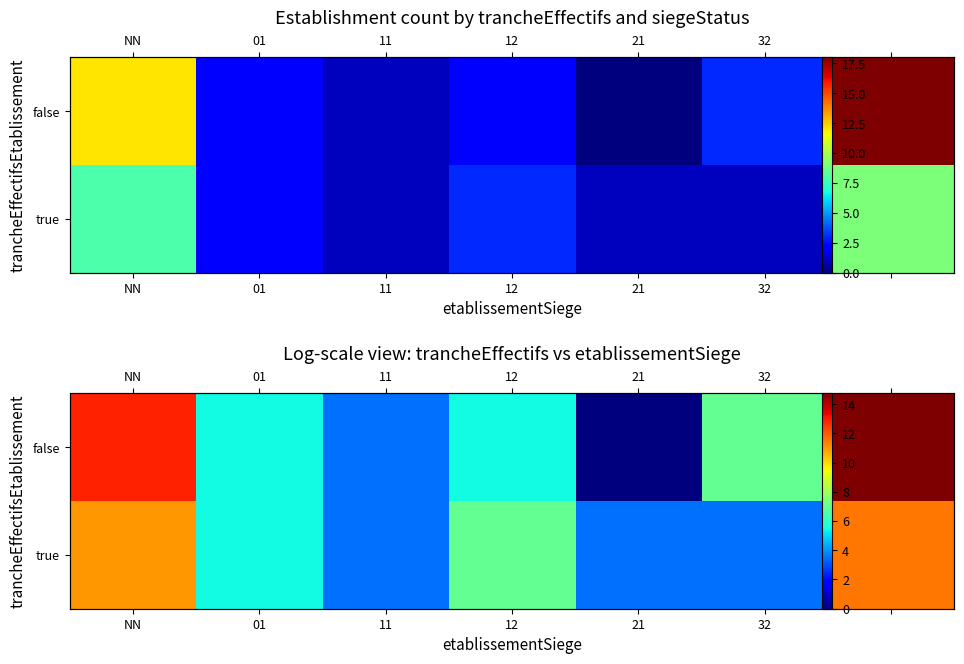

What is the total value across all series at 01?

11.0